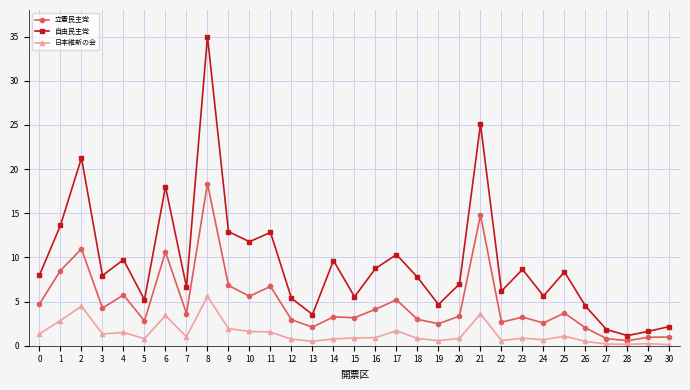

Between 18 and 24, which series saw the biggest shift?

自由民主党